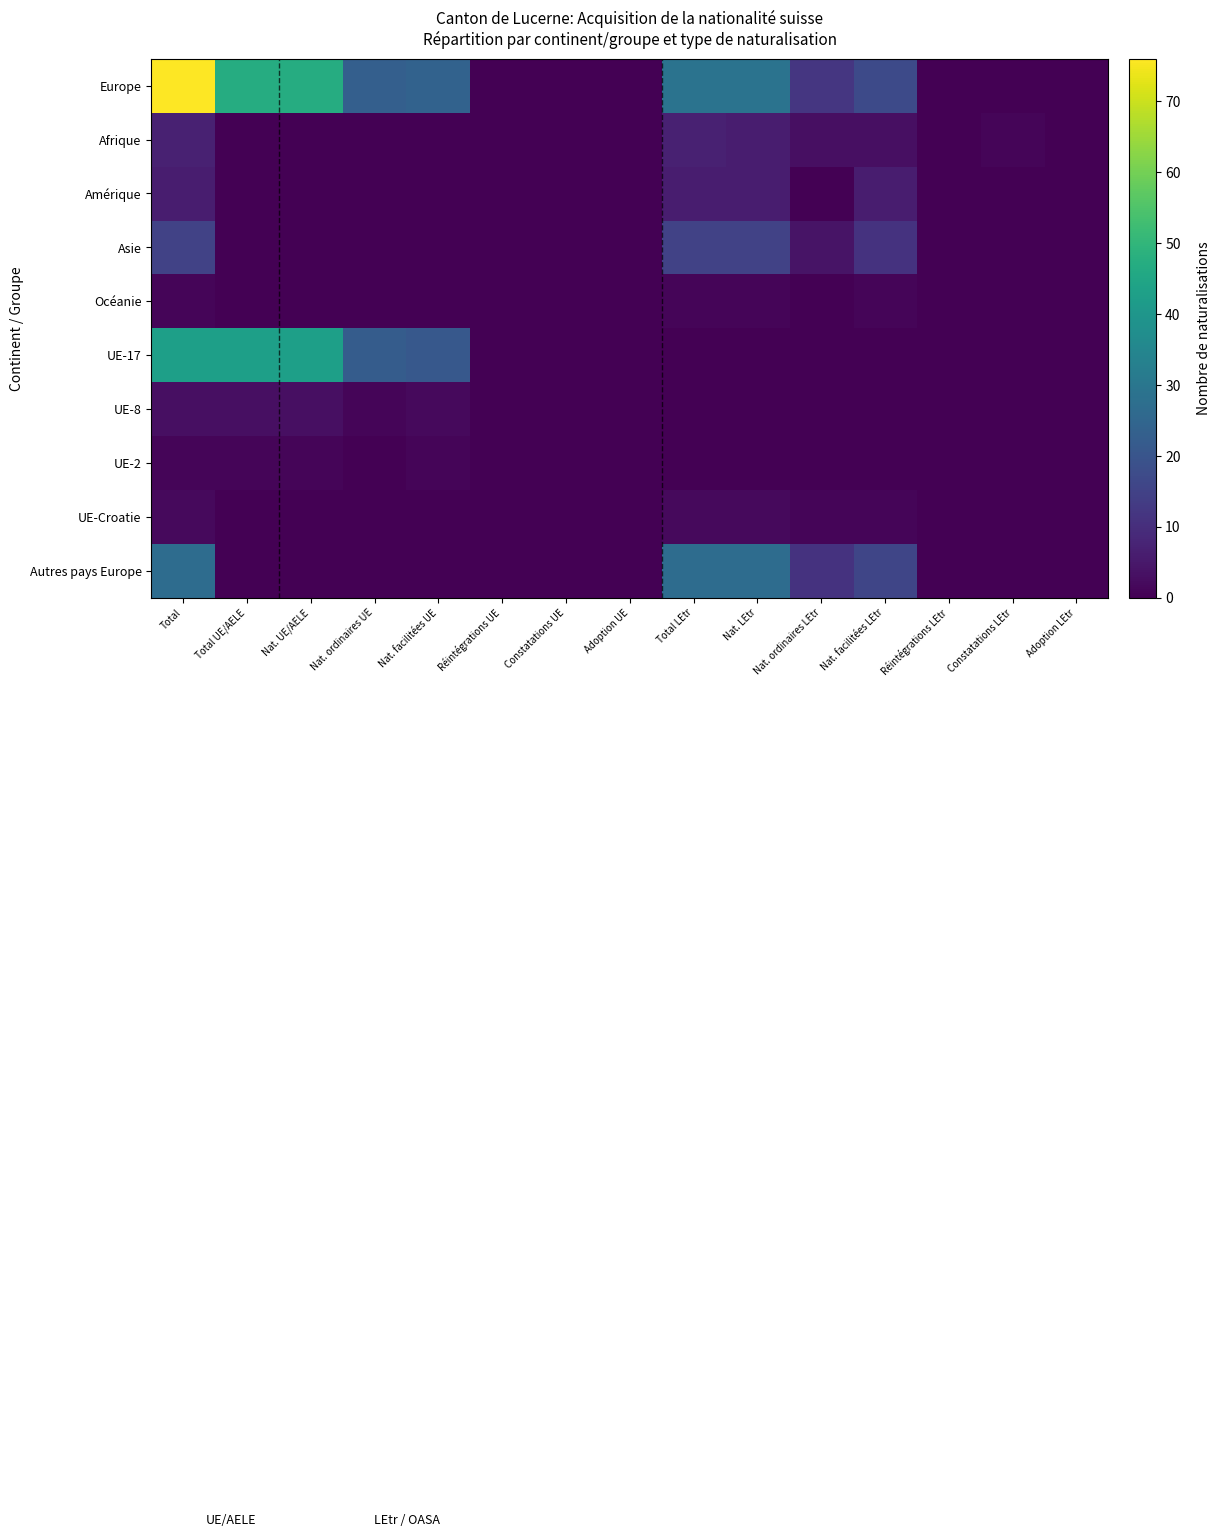

Count the number of categories in the chart.

15